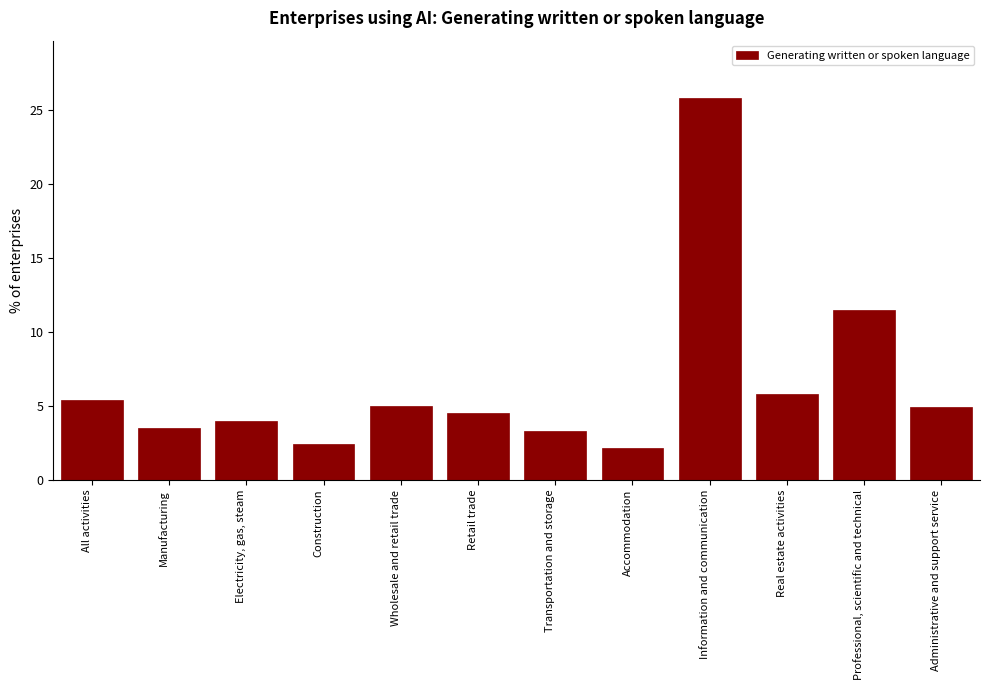

What is the value of the 12th bar from the left?

5.0